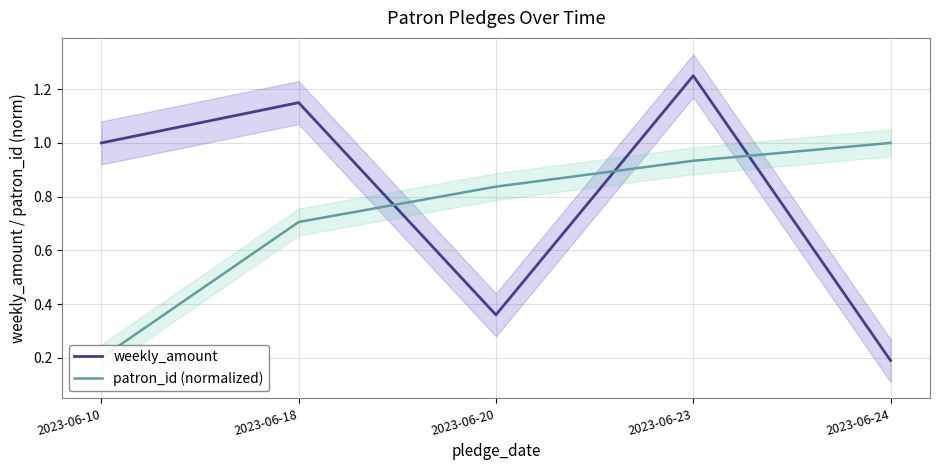

Reading left to right, transcribe all the data shown in this chart.

weekly_amount: 1.0	1.1	0.4	1.2	0.2
patron_id (normalized): 0.2	0.7	0.8	0.9	1.0